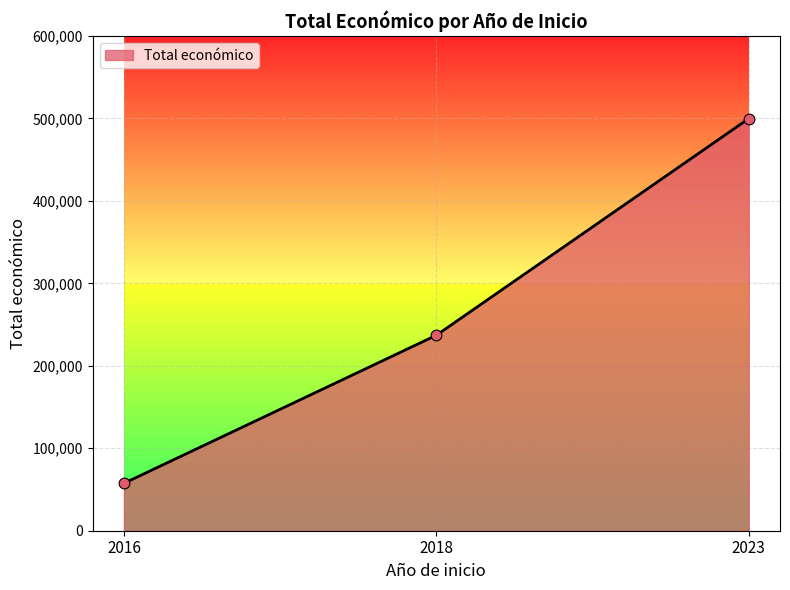

What is the change in value from 2016 to 2023?

+442368